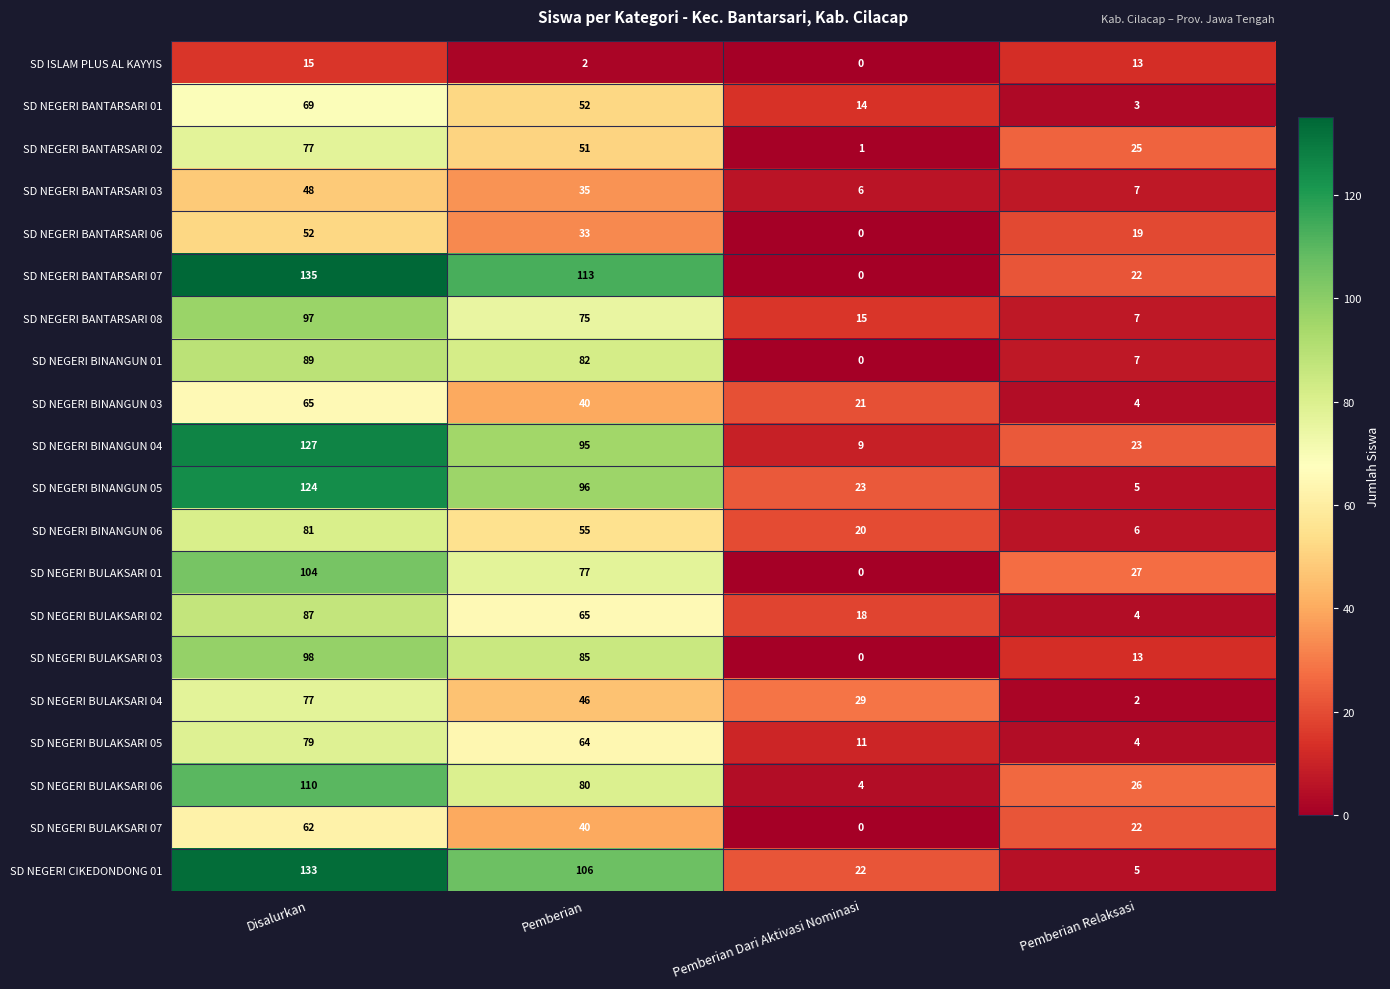

The SD NEGERI BULAKSARI 07 series shows 22 at Pemberian Relaksasi. True or false?

True